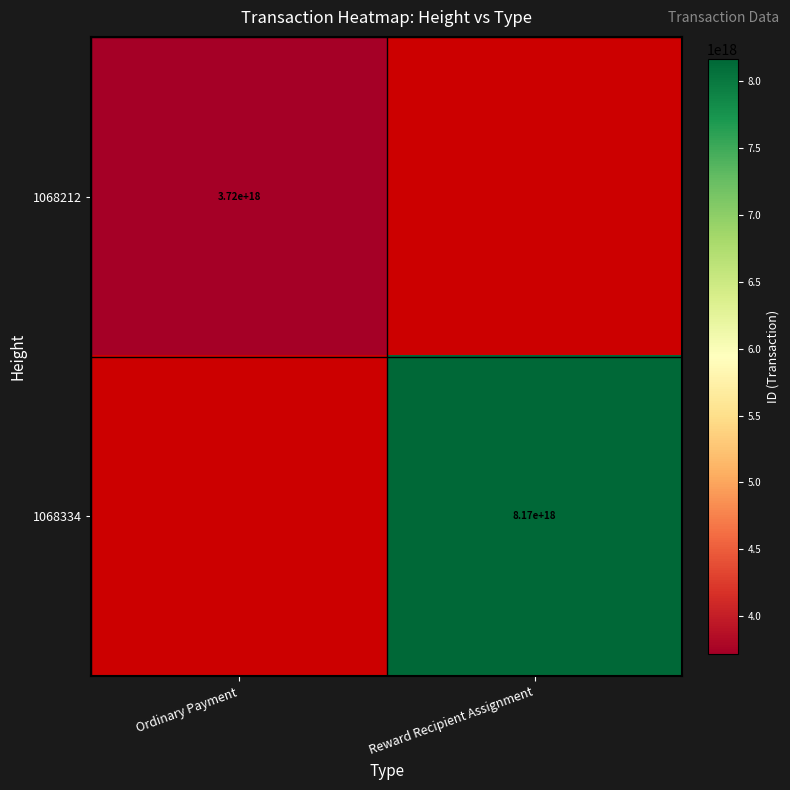

At how many categories does at least one series exceed 4414648703574402048?

1